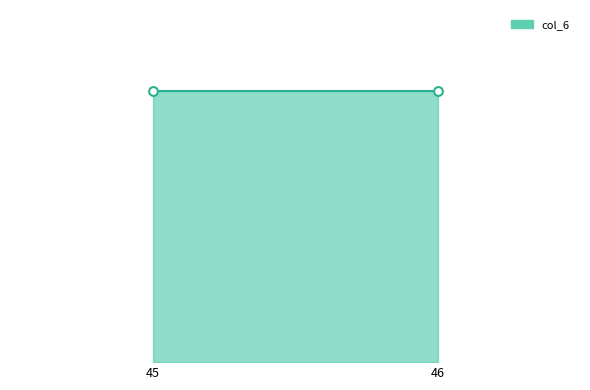

At how many categories does at least one series exceed 9242?

2